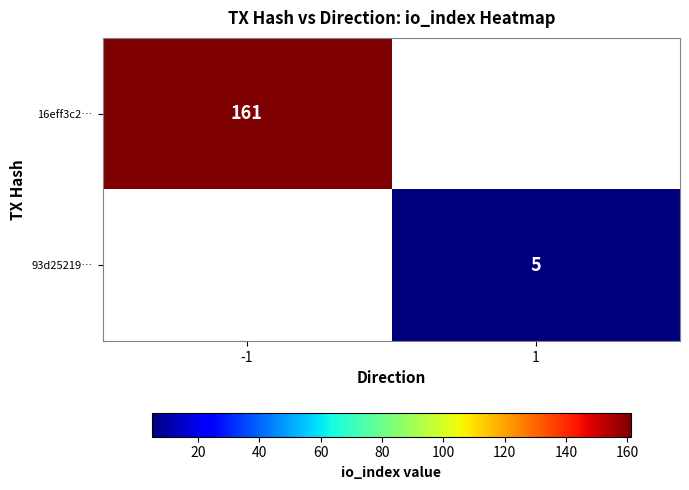

True or false: 93d25219… has a value of 5 at 1.

True